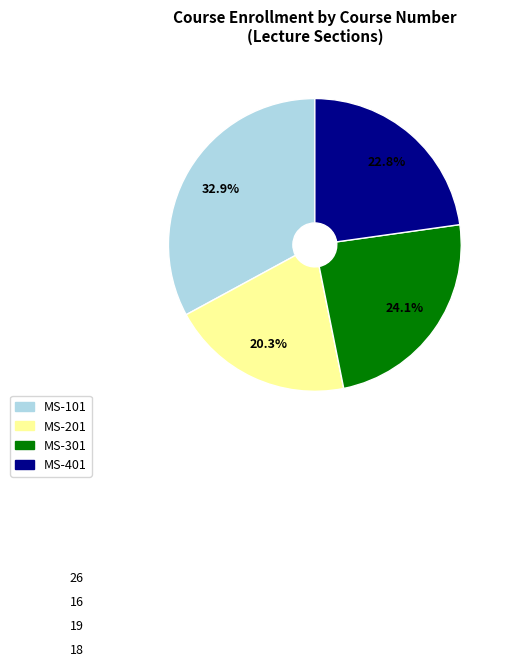

To the nearest percent, what percentage of the pie is MS-101?

33%